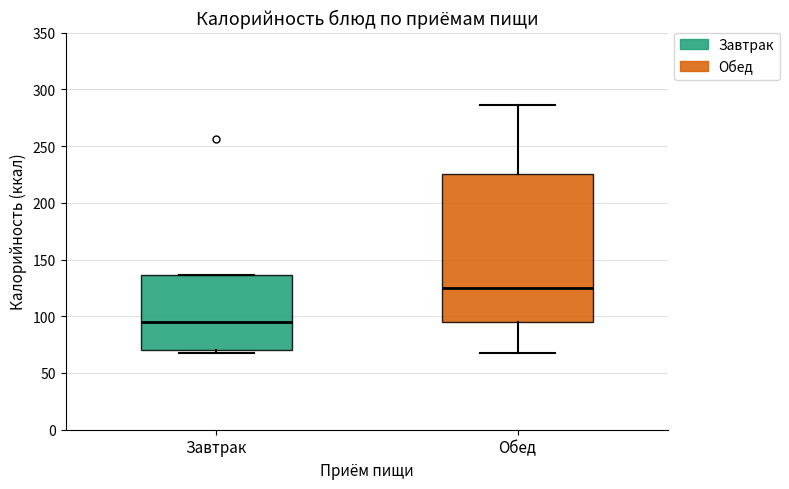

Reading left to right, transcribe this box plot: for each box, give where its median line is, the range the box spans, and where its two whiskers end, as read against the y-axis. The values are not printed on the chart, so give them approximately, as read against the axis.

Завтрак: median 95, box 70 to 135, whiskers 65 to 135
Обед: median 125, box 95 to 225, whiskers 65 to 285